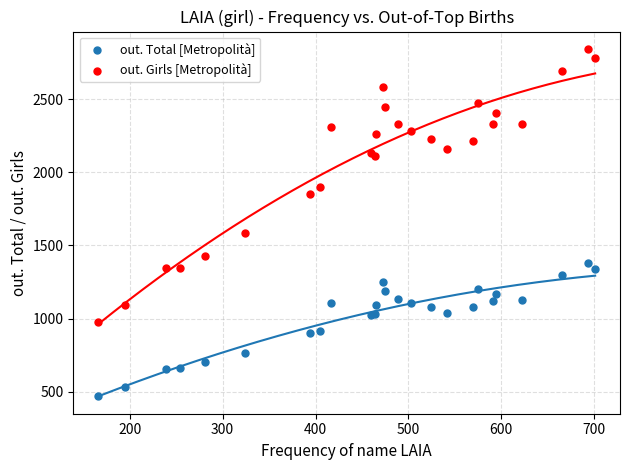

What are all the series names shown in the legend?

out. Total [Metropolità], out. Girls [Metropolità]